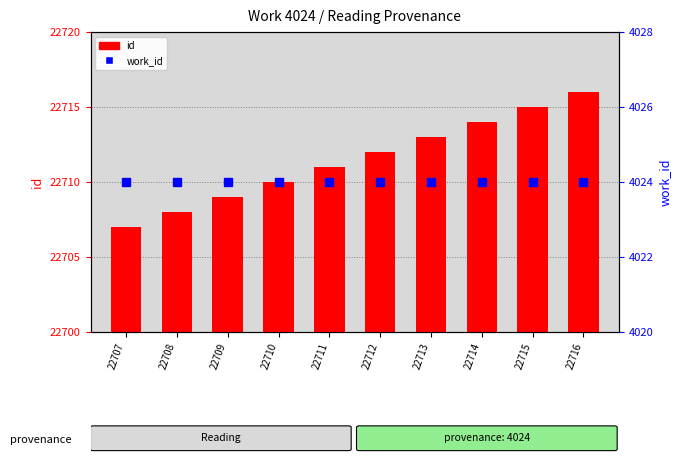

What is the difference between the highest and lowest values at 22708?

18684